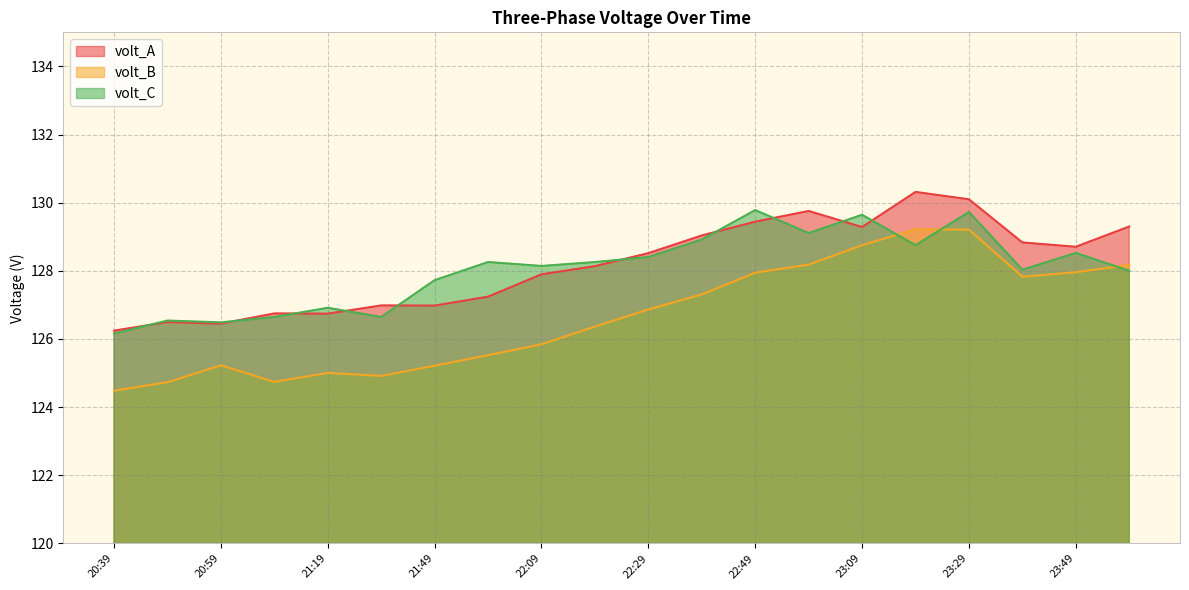

Which category has the lowest value in the volt_B series?

20:39